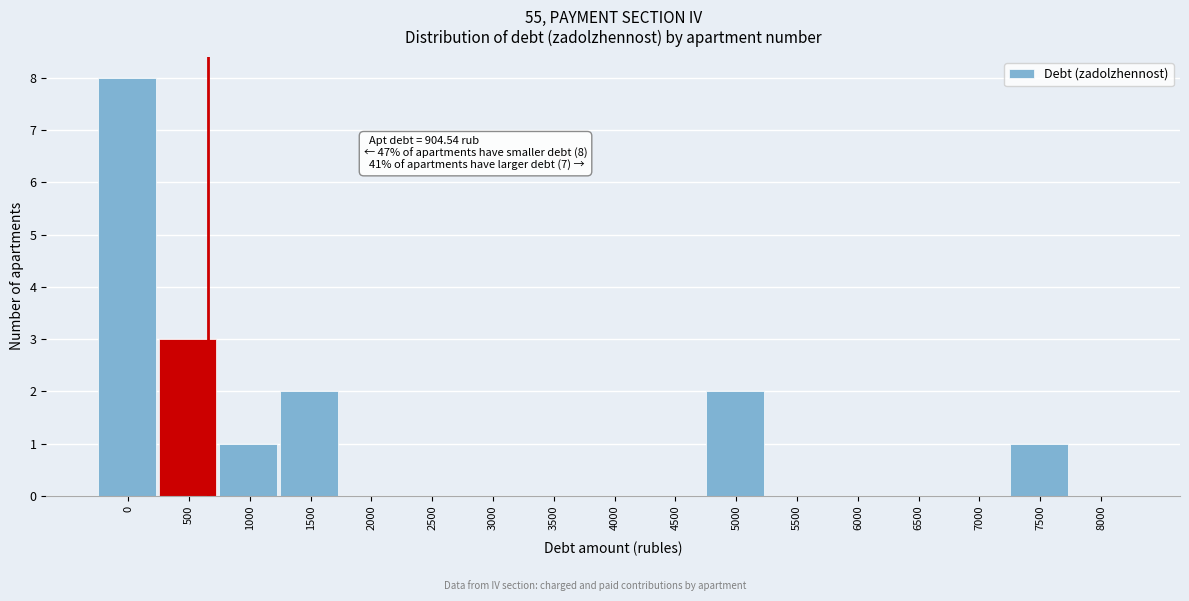

Reading left to right, list all the values displayed in this chart.

0=8	500=3	1000=1	1500=2	2000=0	2500=0	3000=0	3500=0	4000=0	4500=0	5000=2	5500=0	6000=0	6500=0	7000=0	7500=1	8000=0